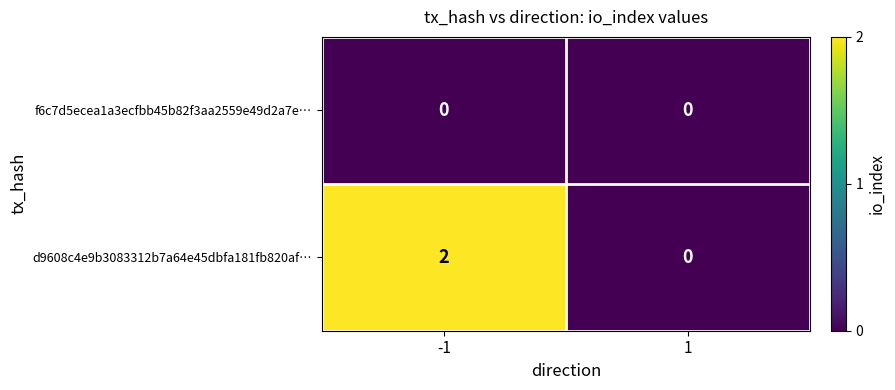

Reading left to right, extract all data points from this chart.

f6c7d5ecea1a3ecfbb45b82f3aa2559e49d2a7e…: -1=0	1=0
d9608c4e9b3083312b7a64e45dbfa181fb820af…: -1=2	1=0